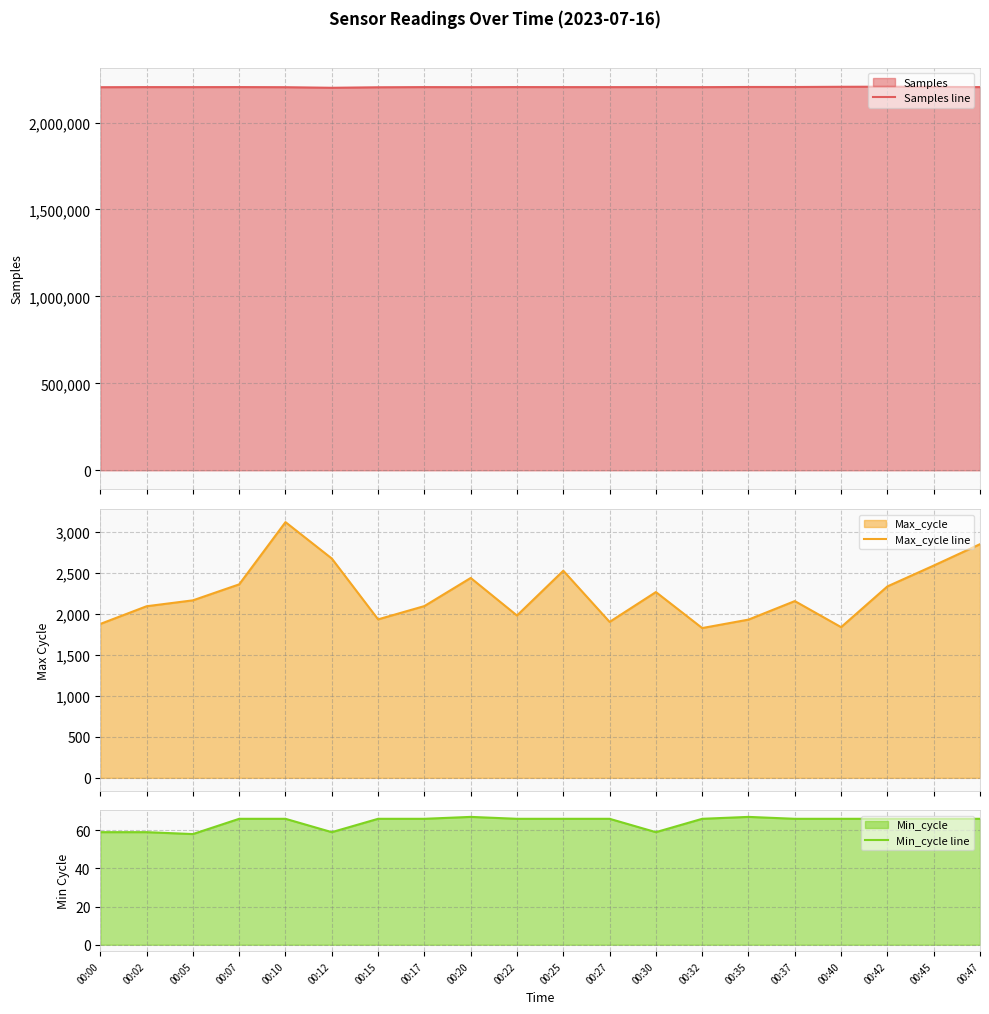

How many series are shown in this chart?

3